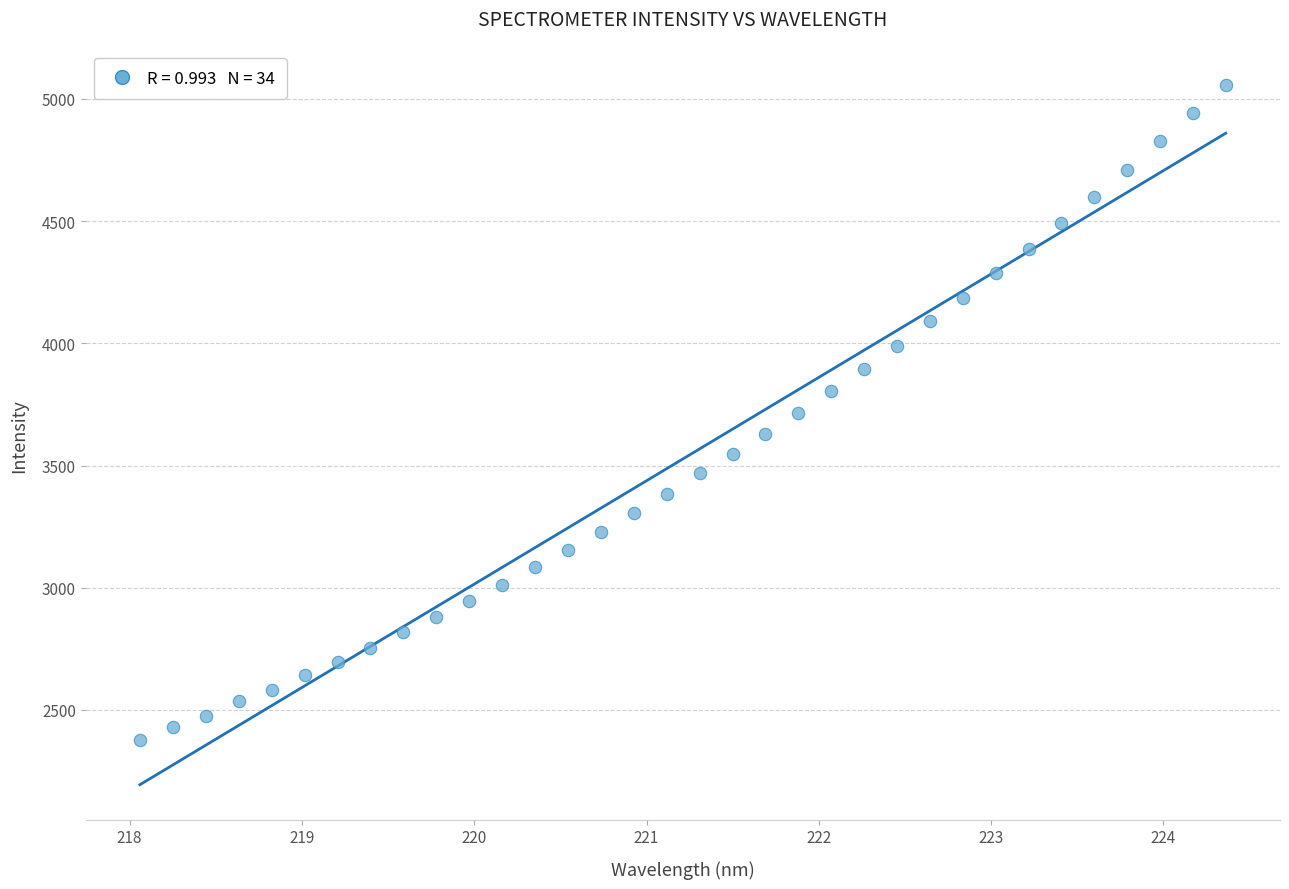

What is the range of Y values (max minus min)?

2681.9